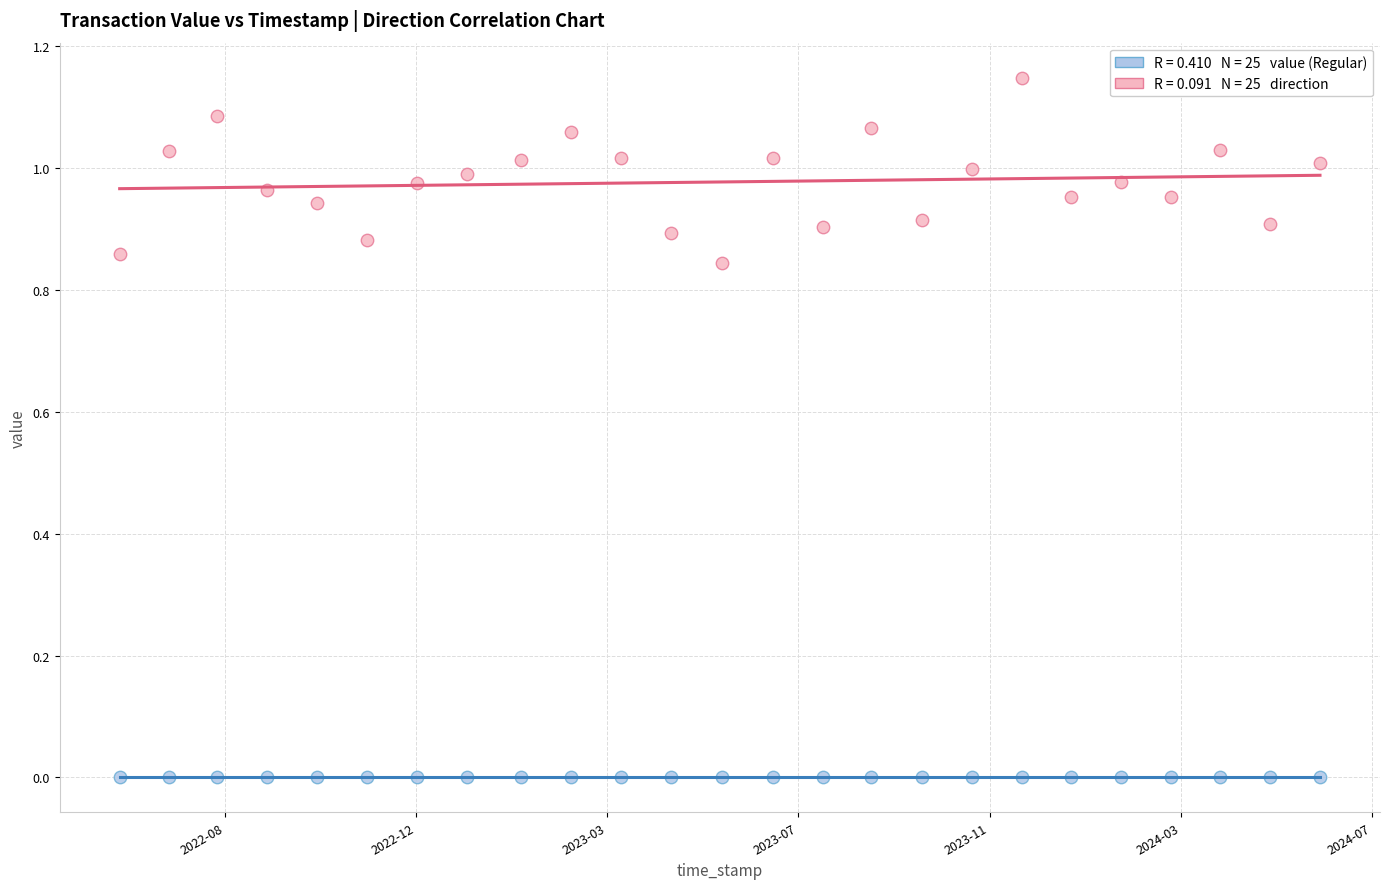

Across all data points, what is the range of X values (max minus min)?

62792060.0